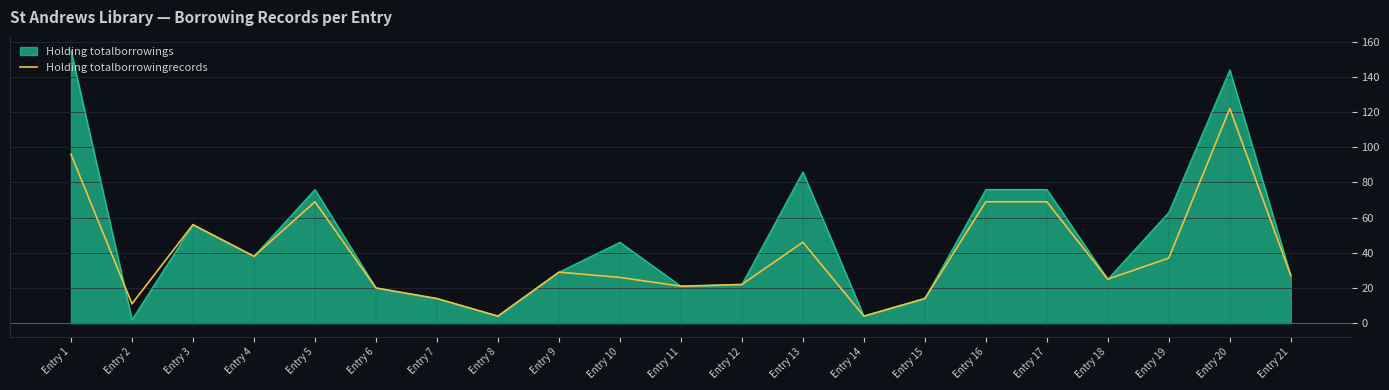

What is the maximum value shown in the chart?

155